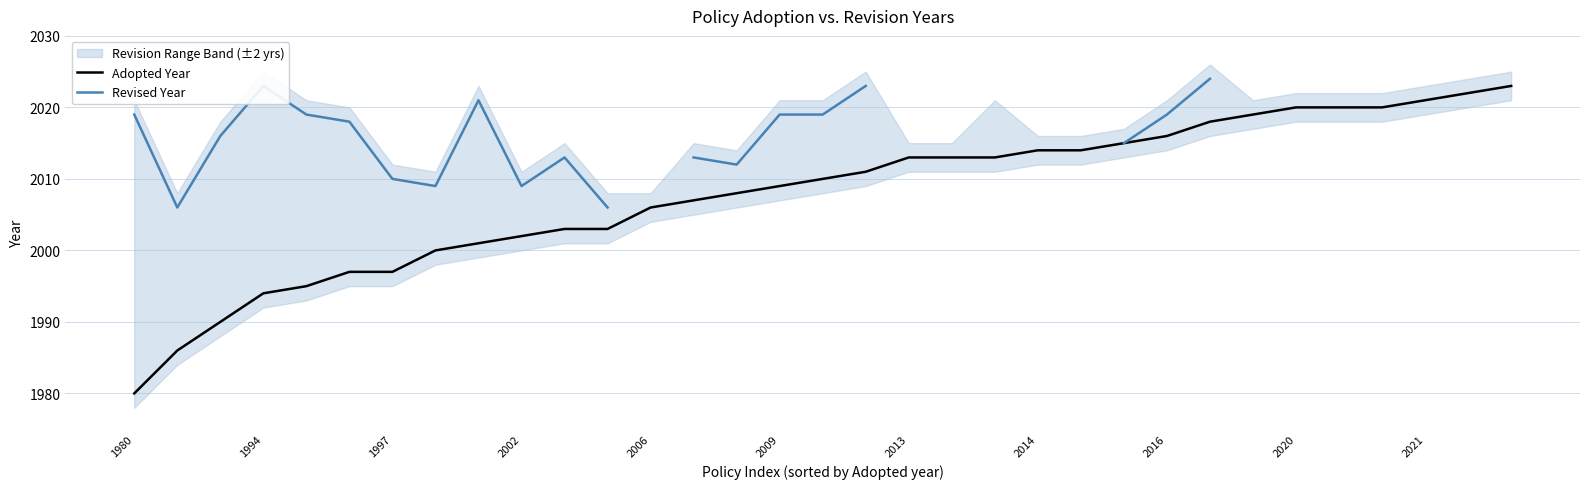

At which category is the sum across all series the highest?

25